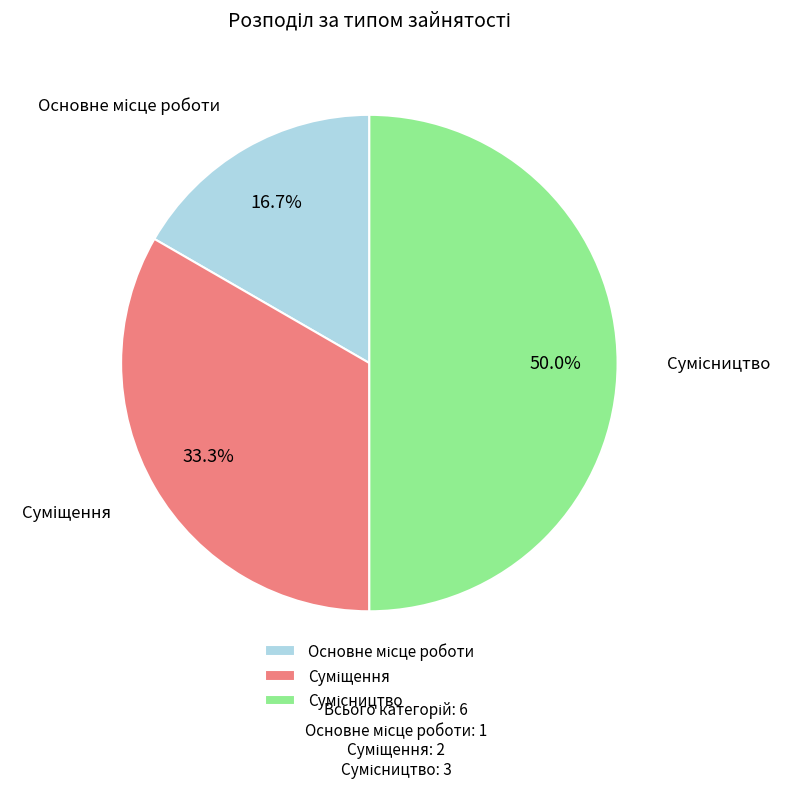

Count the number of slices in the pie.

3